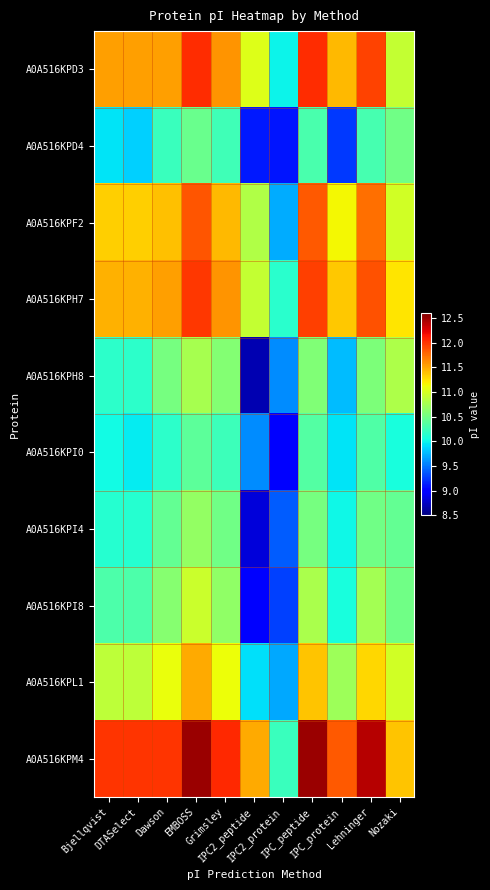

At which category is the sum across all series the highest?

EMBOSS